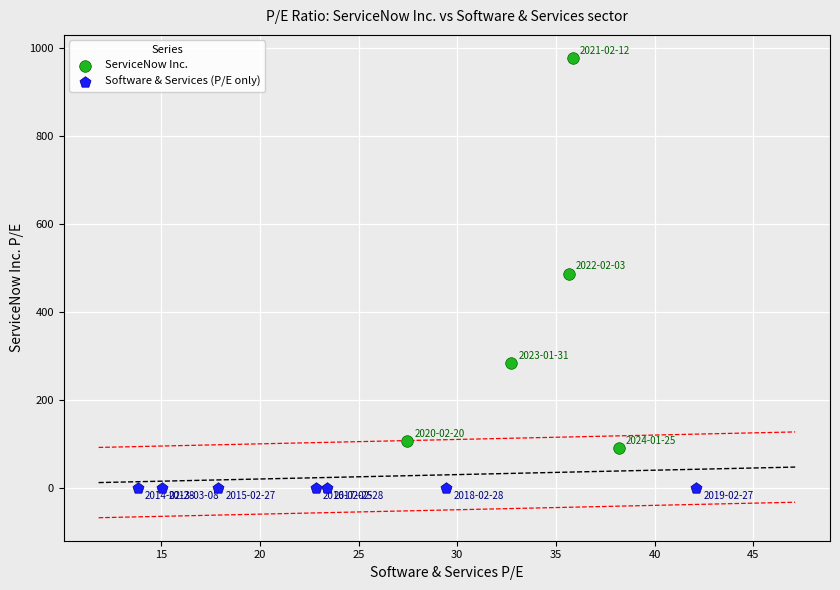

Which series reaches the maximum Y coordinate?

ServiceNow Inc.